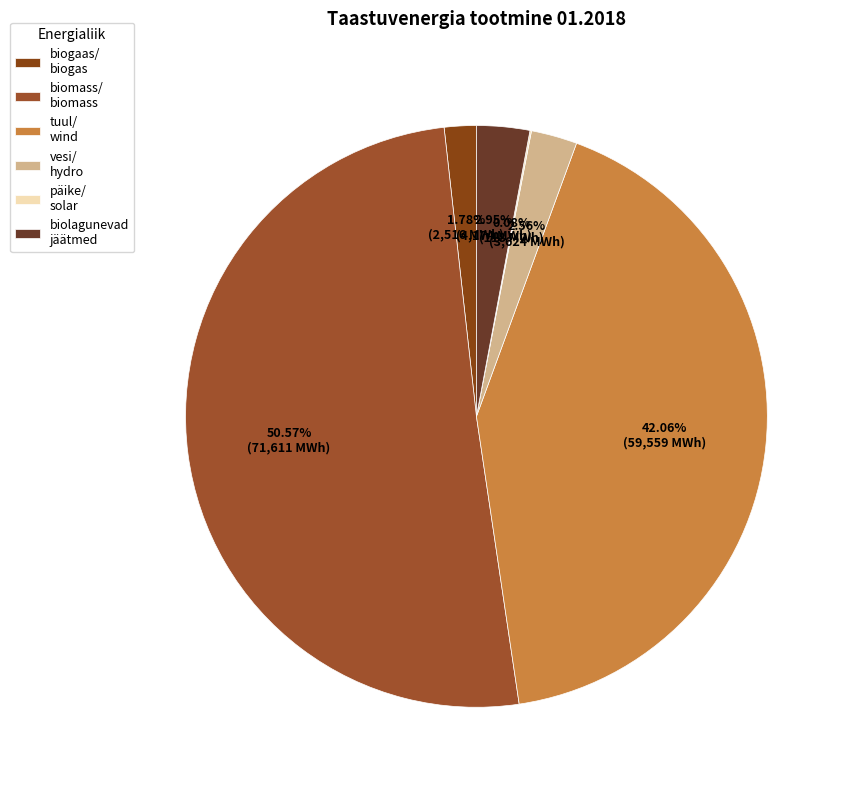

What is the largest slice in the pie chart?

biomass/ biomass